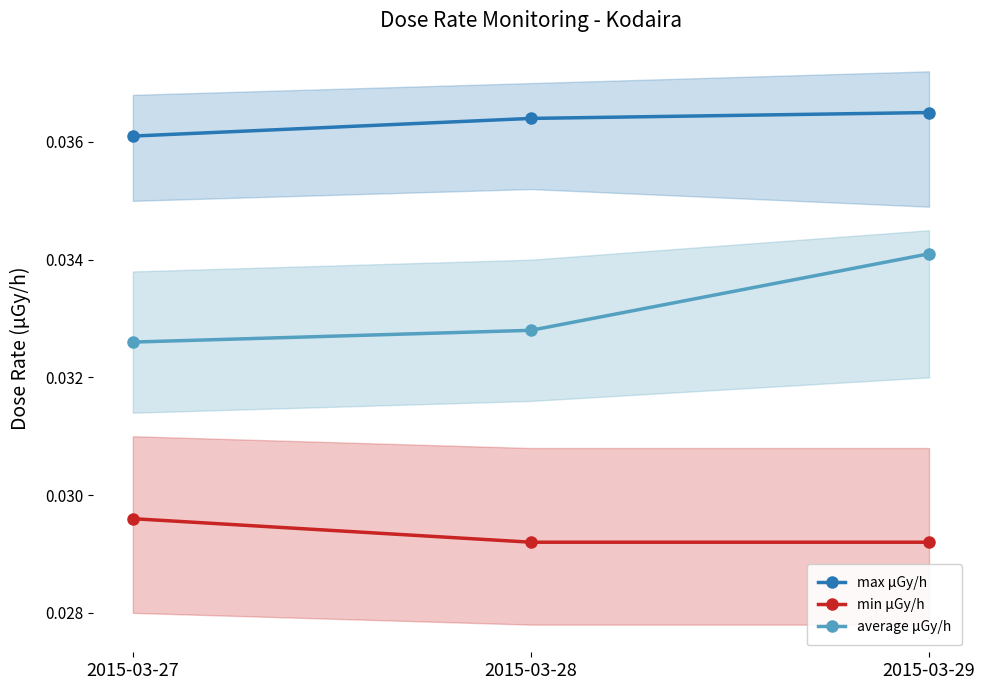

Reading left to right, what are all the values shown in this chart?

max μGy/h: 2015-03-27=0.0	2015-03-28=0.0	2015-03-29=0.0
min μGy/h: 2015-03-27=0.0	2015-03-28=0.0	2015-03-29=0.0
average μGy/h: 2015-03-27=0.0	2015-03-28=0.0	2015-03-29=0.0